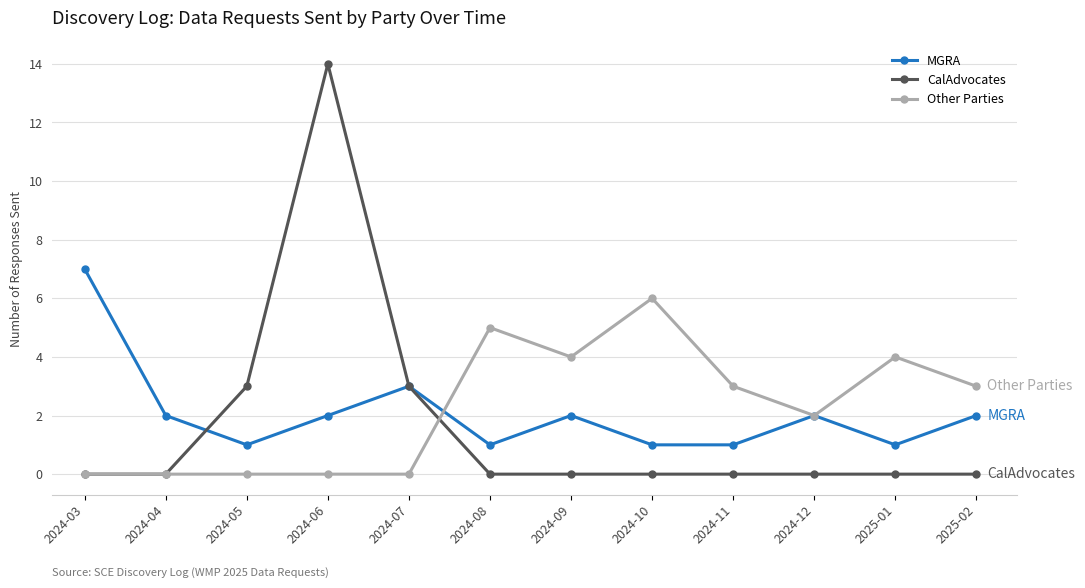

After their last crossing, which series has the higher values: Other Parties or MGRA?

Other Parties